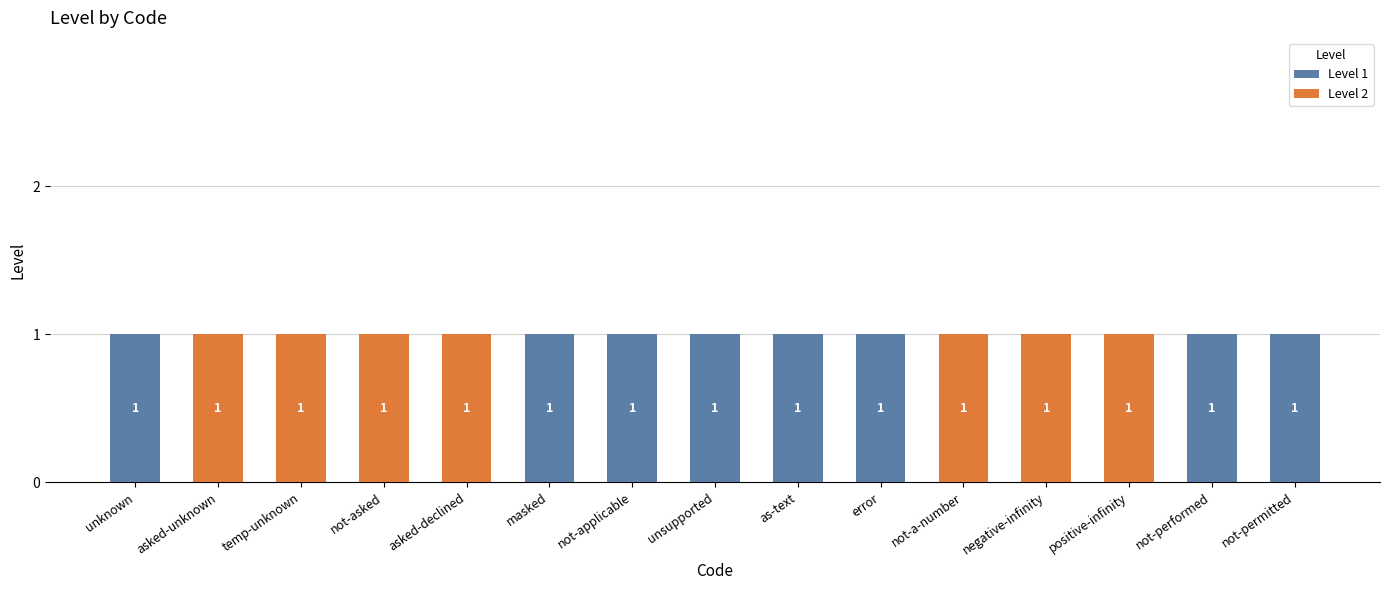

The Level 1 series shows 1 at as-text. True or false?

True